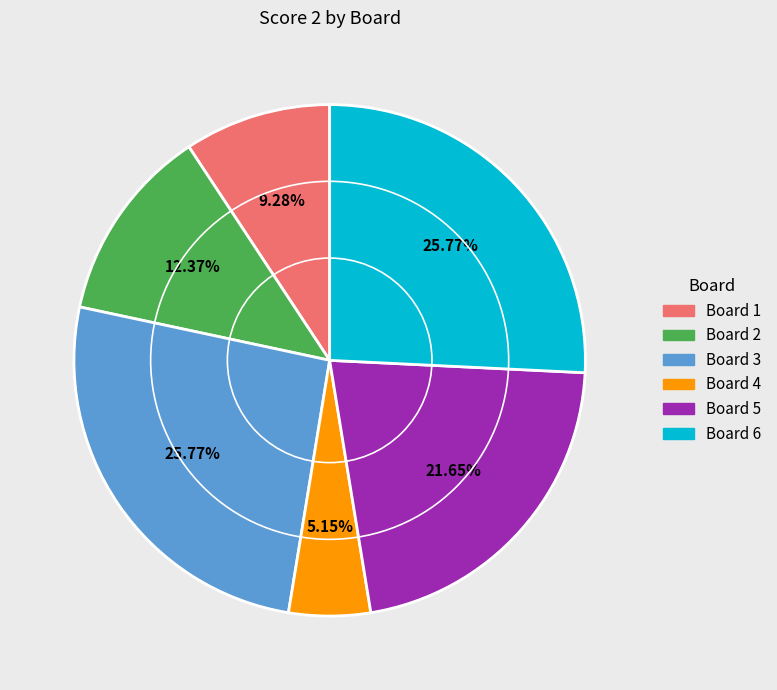

What is the ratio of the value at Board 6 to the value at Board 5?

1.2